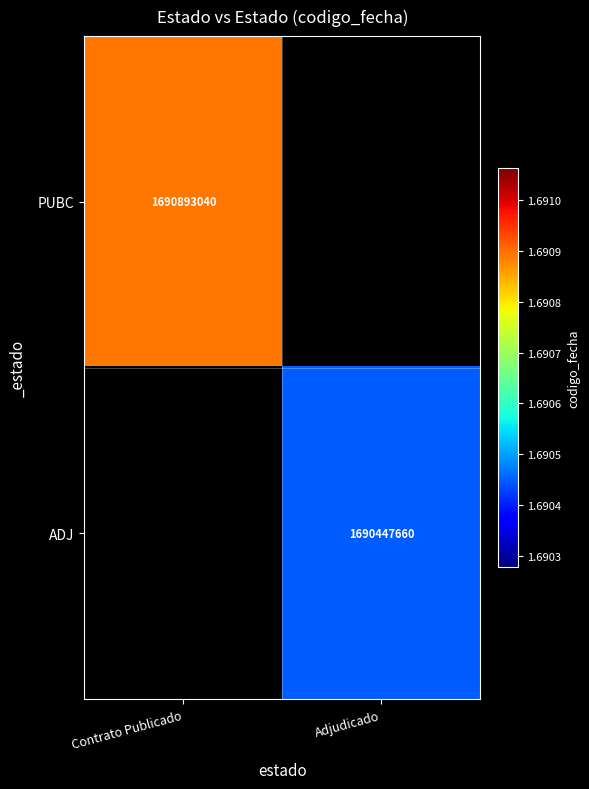

Count the number of data series in this chart.

2